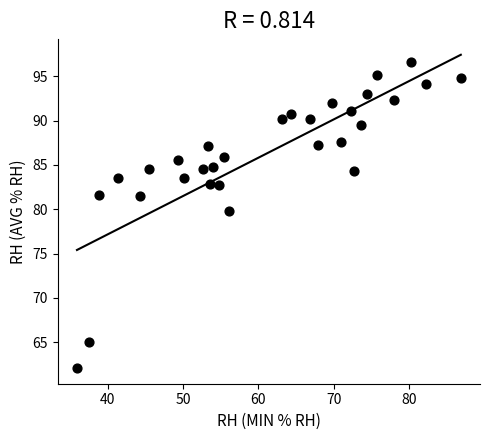

What Y value in the scatter plot is closest to 79?

79.8